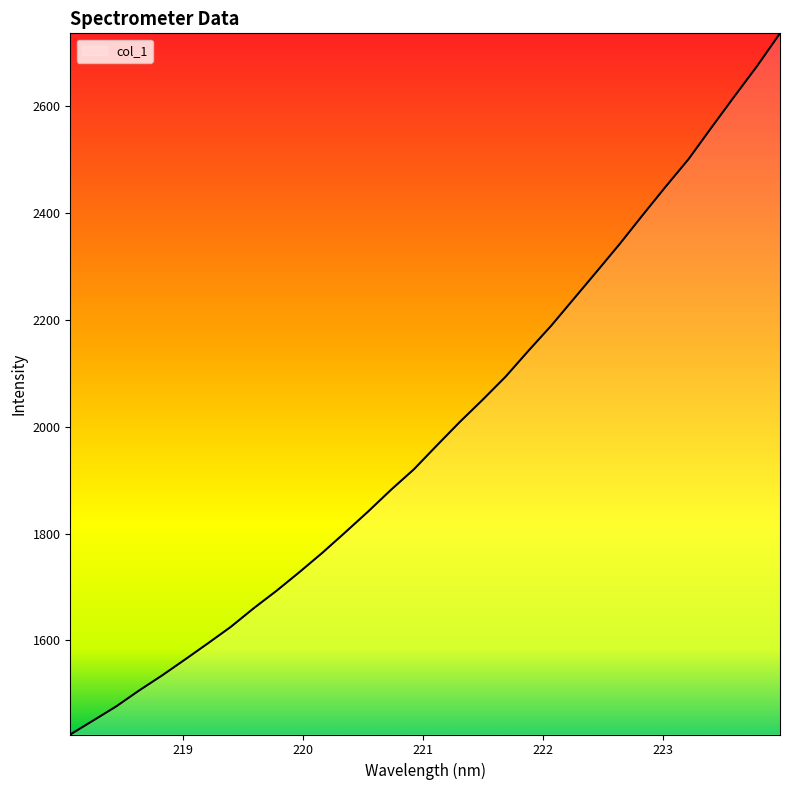

What is the maximum value shown in the chart?

2737.0